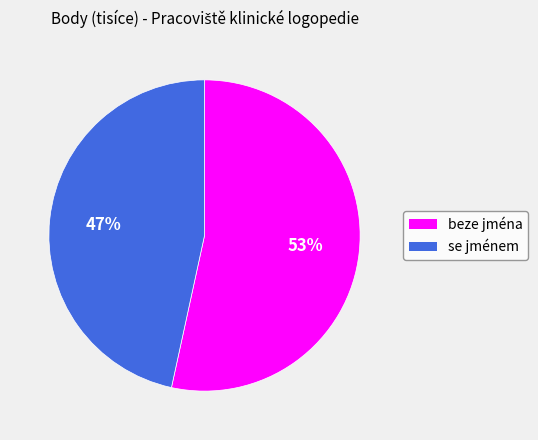

How many segments does this pie chart have?

2